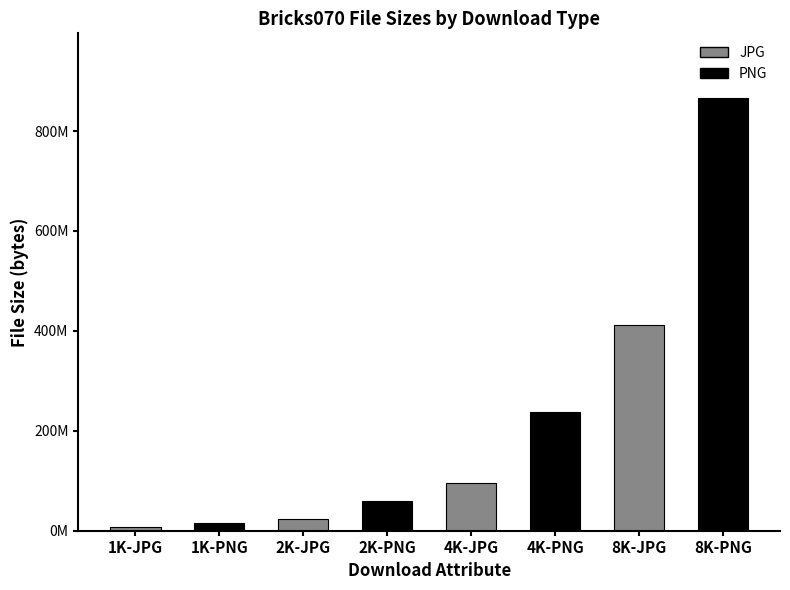

Count the number of categories in the chart.

8